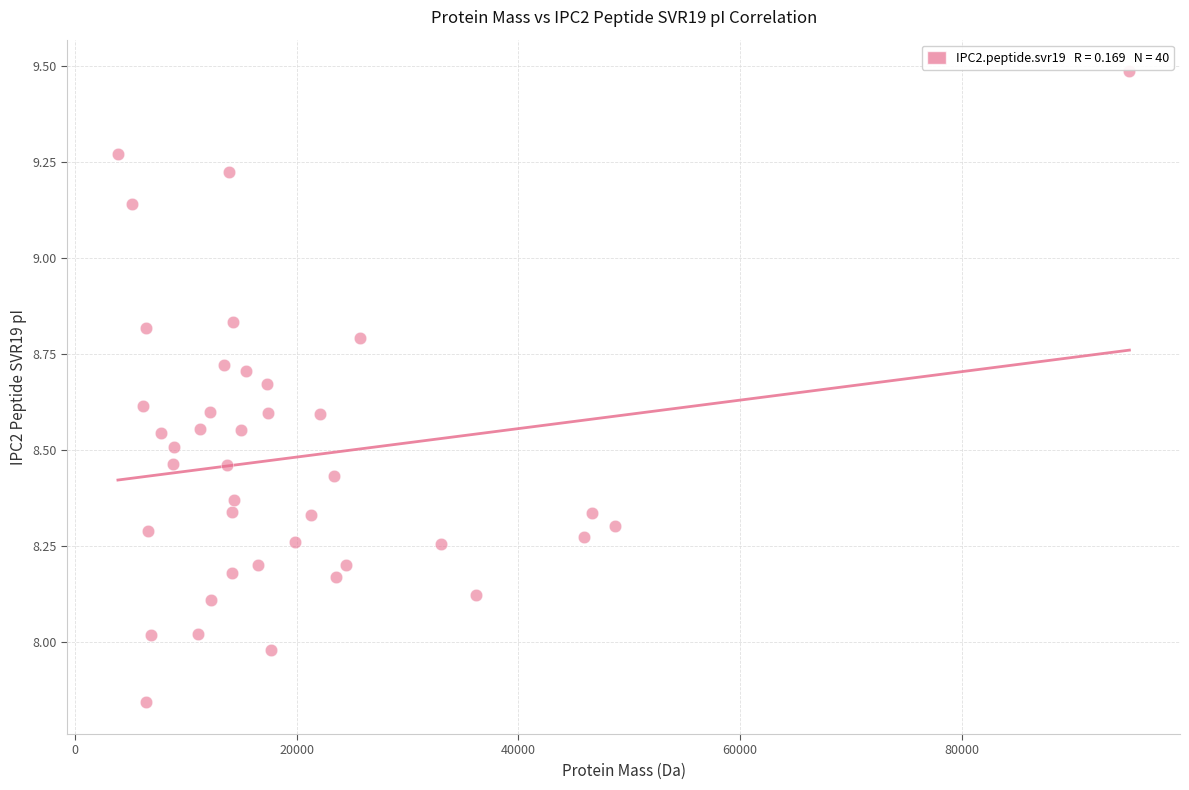

What is the range of Y values (max minus min)?

1.6